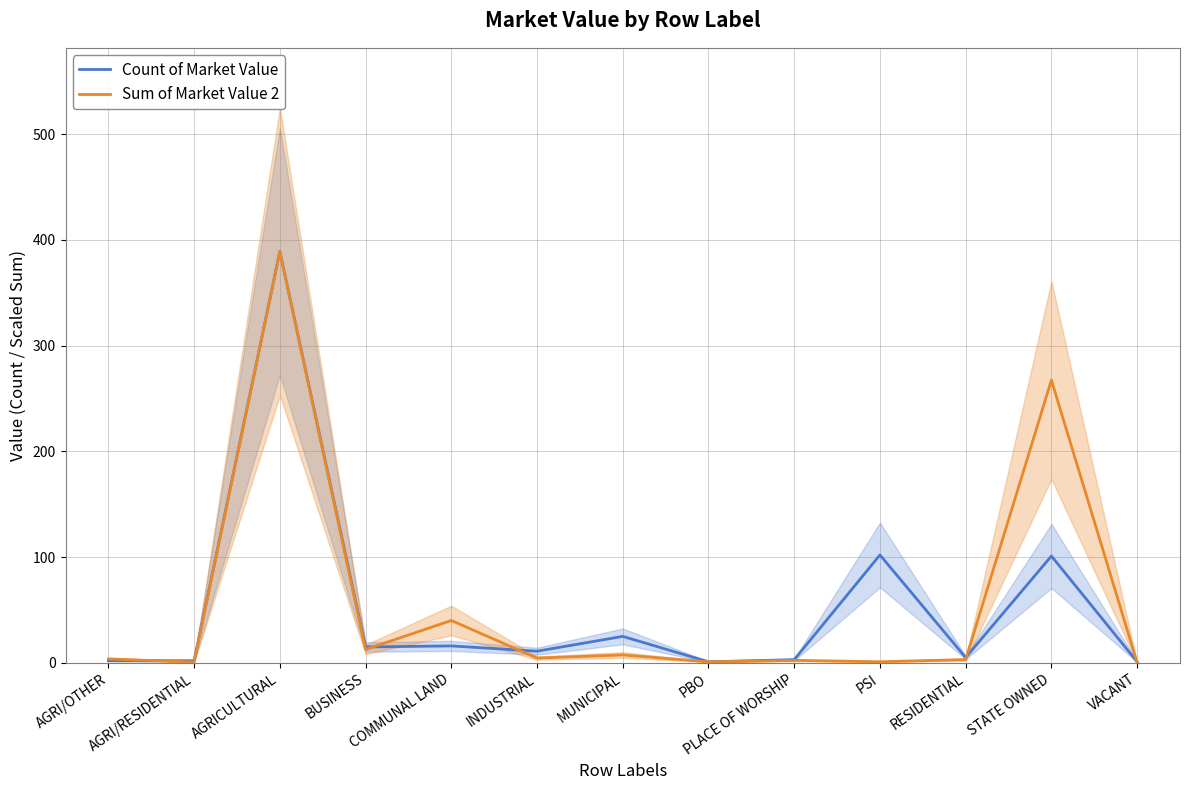

How many times do Sum of Market Value 2 and Count of Market Value cross each other?

5